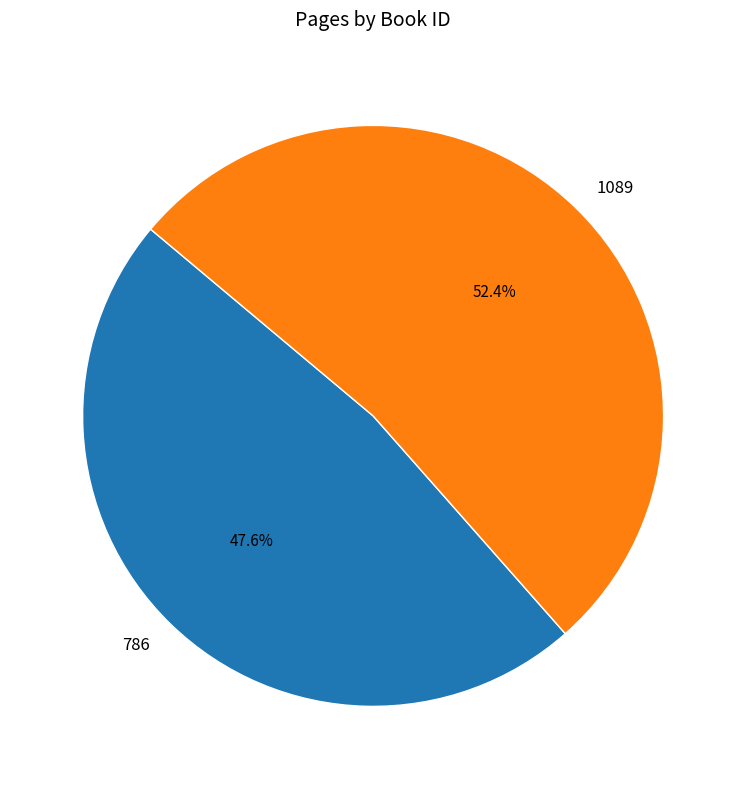

To the nearest percent, what percentage of the pie is 1089?

52%